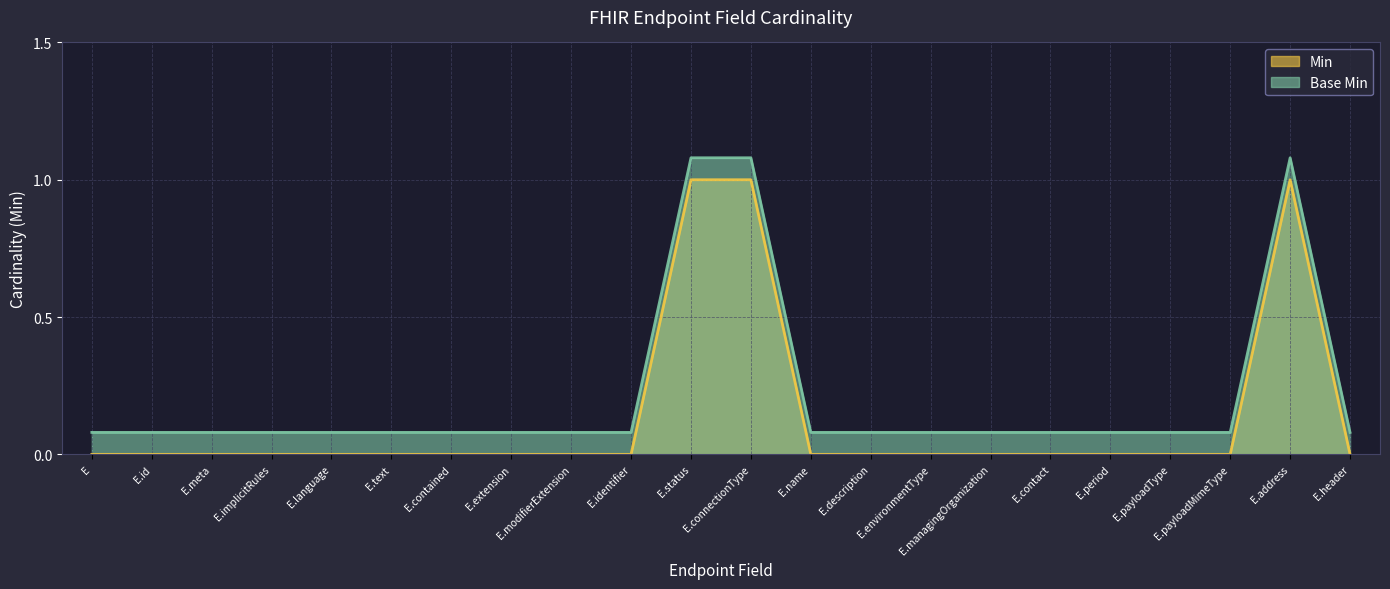

What position from the left is E.name?

13